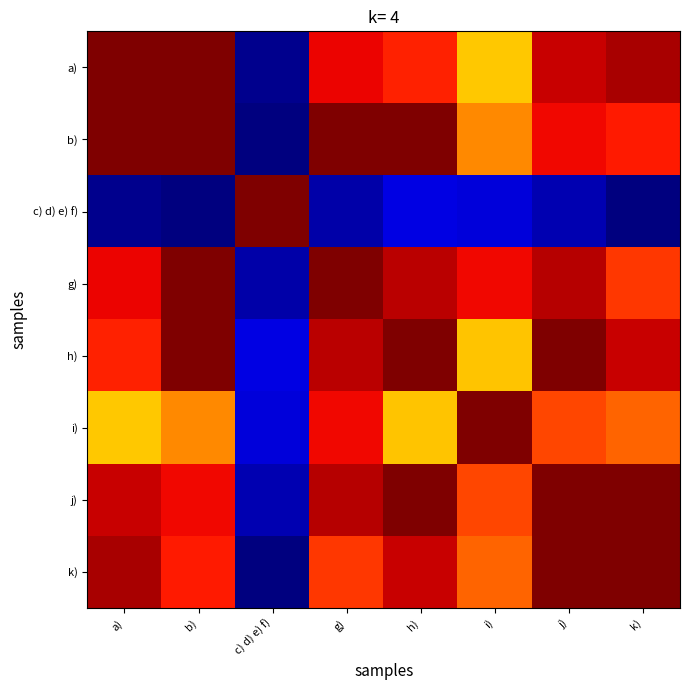

Reading right to left, transcribe all the data shown in this chart.

a): k)=1.0	j)=0.9	i)=0.7	h)=0.9	g)=0.9	c) d) e) f)=0.0	b)=1.0	a)=1.0
b): k)=0.9	j)=0.9	i)=0.8	h)=1.0	g)=1.0	c) d) e) f)=0.0	b)=1.0	a)=1.0
c) d) e) f): k)=0.0	j)=0.0	i)=0.1	h)=0.1	g)=0.0	c) d) e) f)=1.0	b)=0.0	a)=0.0
g): k)=0.9	j)=1.0	i)=0.9	h)=0.9	g)=1.0	c) d) e) f)=0.0	b)=1.0	a)=0.9
h): k)=0.9	j)=1.0	i)=0.7	h)=1.0	g)=0.9	c) d) e) f)=0.1	b)=1.0	a)=0.9
i): k)=0.8	j)=0.8	i)=1.0	h)=0.7	g)=0.9	c) d) e) f)=0.1	b)=0.8	a)=0.7
j): k)=1.0	j)=1.0	i)=0.8	h)=1.0	g)=1.0	c) d) e) f)=0.0	b)=0.9	a)=0.9
k): k)=1.0	j)=1.0	i)=0.8	h)=0.9	g)=0.9	c) d) e) f)=0.0	b)=0.9	a)=1.0